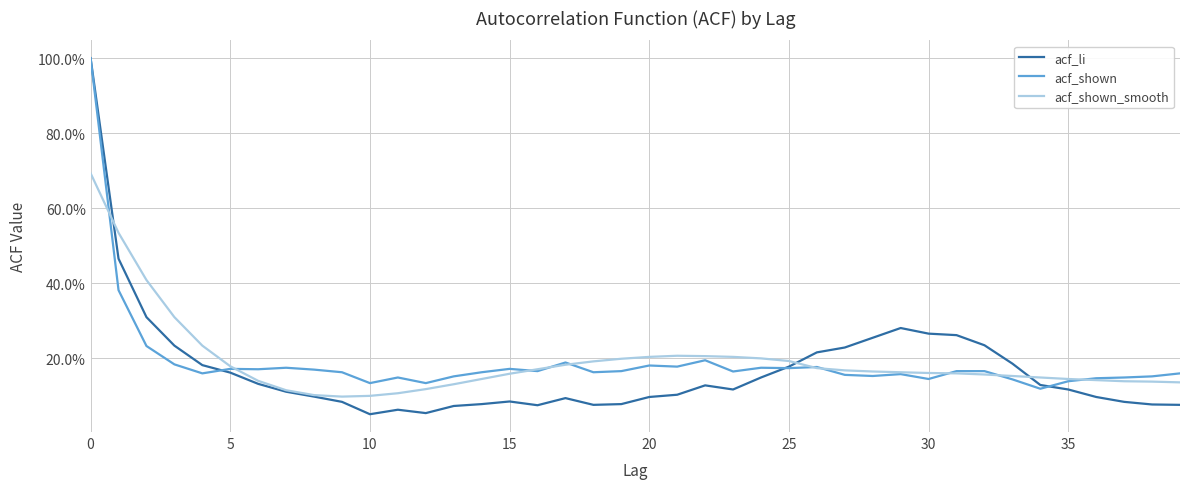

Which series has the widest spread of values?

acf_li